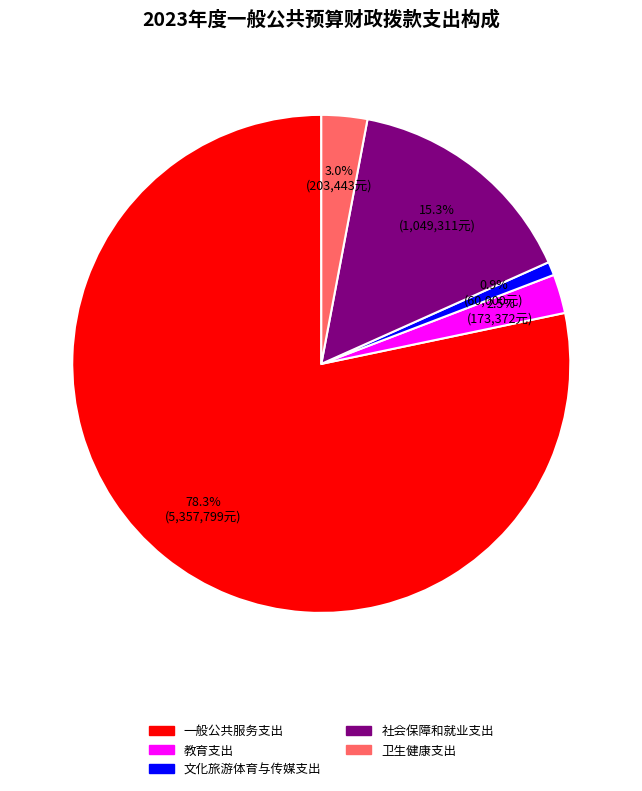

Which has a higher value, 社会保障和就业支出 or 教育支出?

社会保障和就业支出